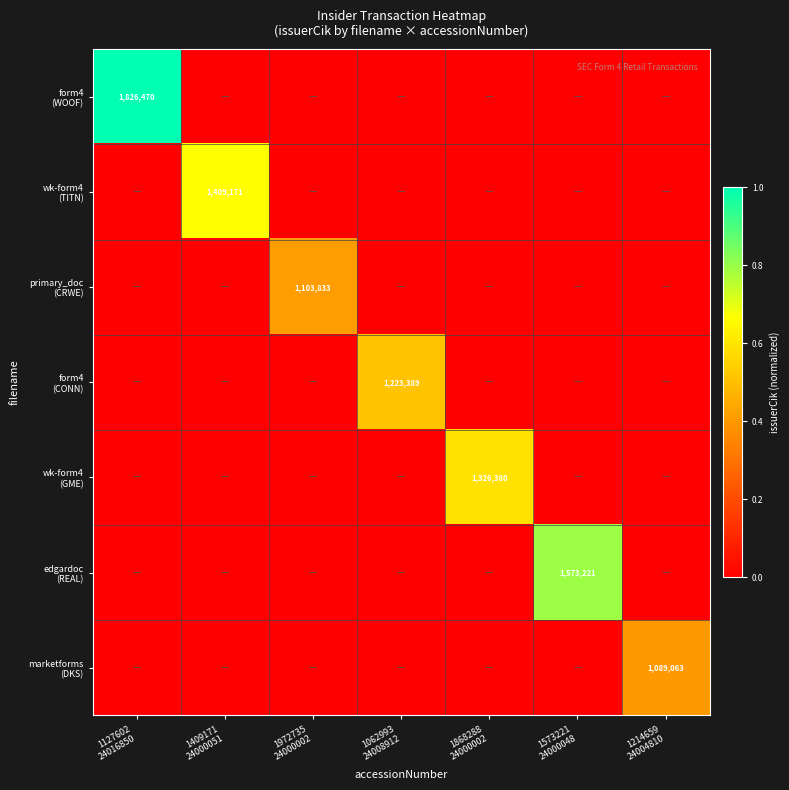

Which series changed the most between 1062993 24008912 and 1868288 24000002?

wk-form4 (GME)